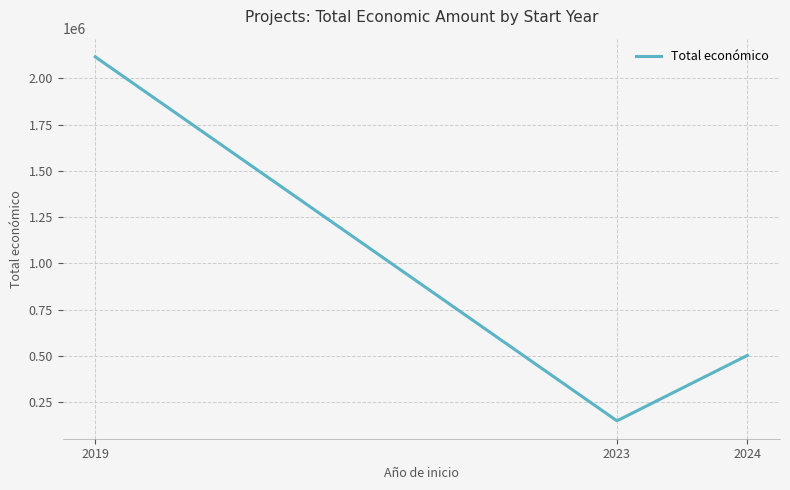

What is the difference between the maximum and minimum values?

1963897.6